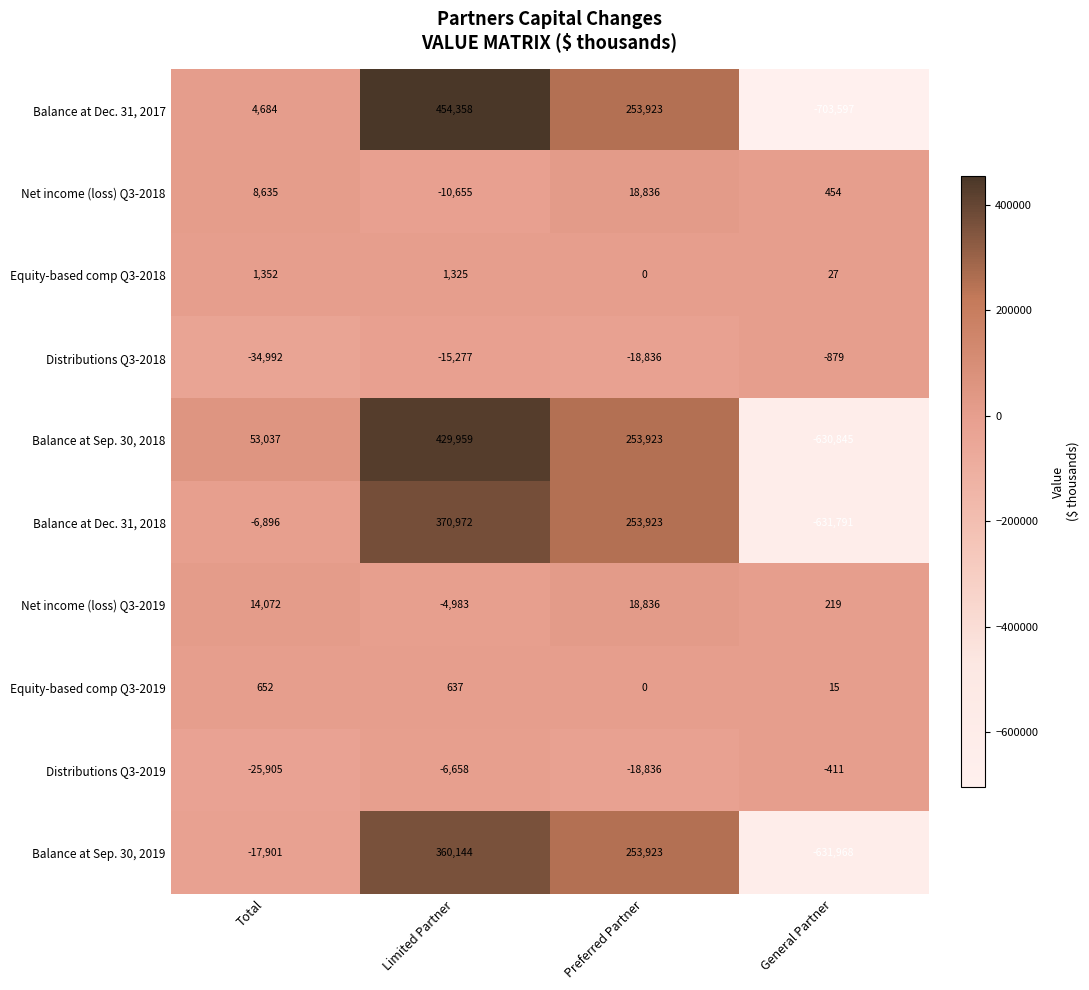

List the labels in order of Equity-based comp Q3-2018 value, smallest first.

Preferred Partner, General Partner, Limited Partner, Total